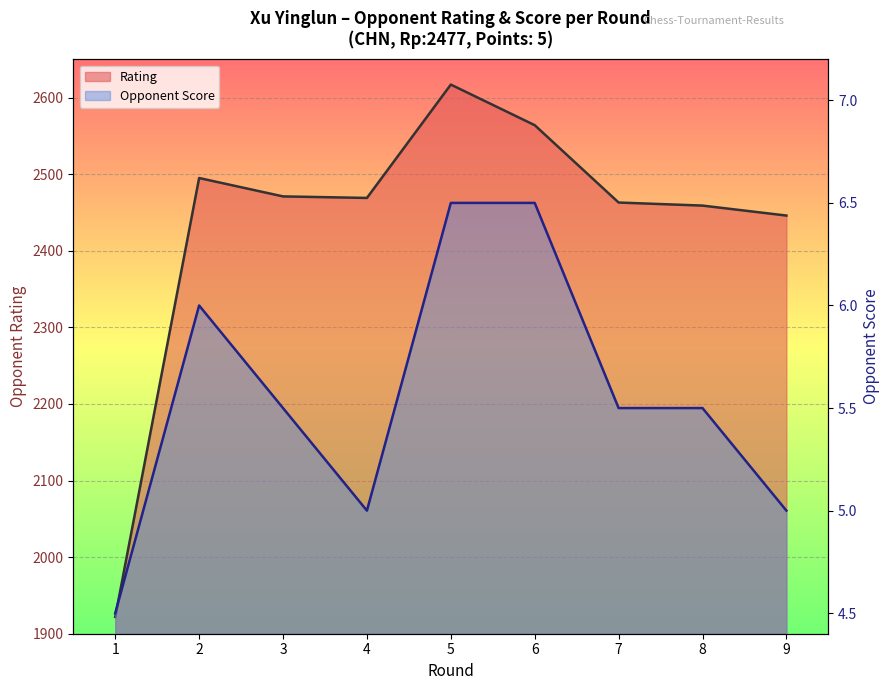

Which series has the largest total across all categories?

Rating